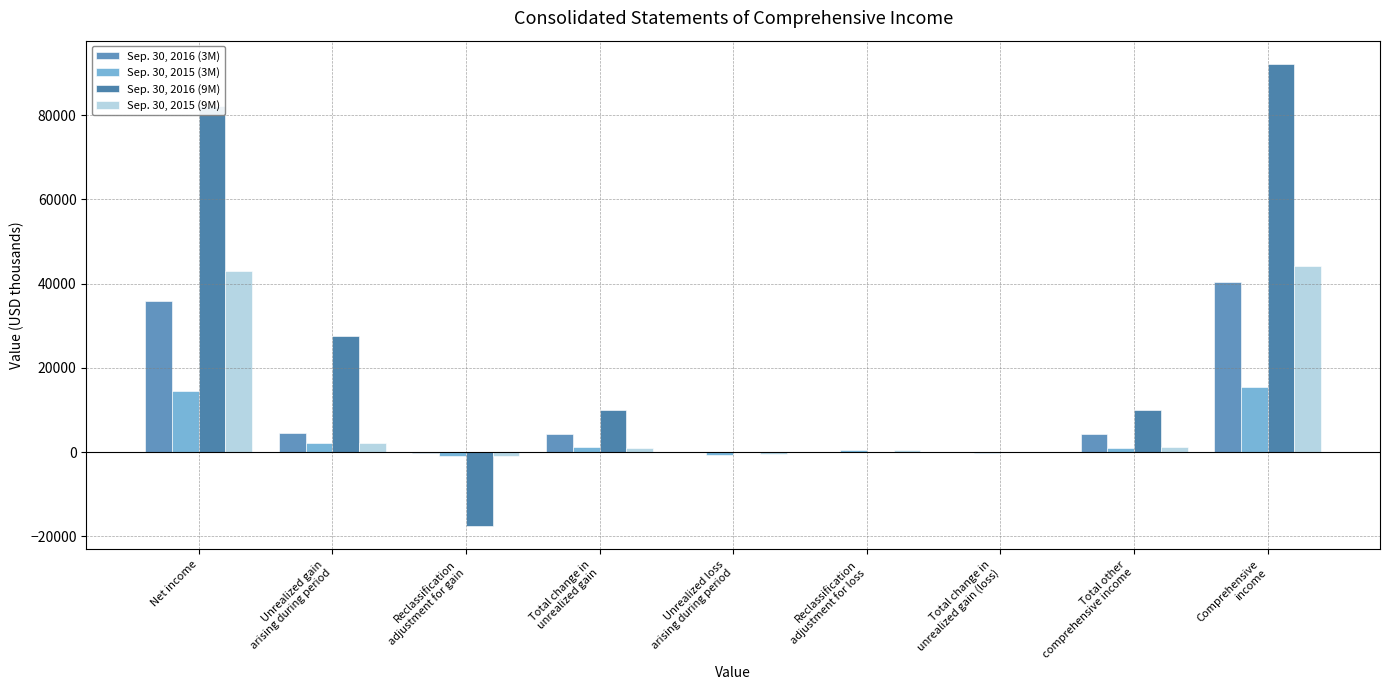

At which label does Sep. 30, 2016 (3M) first exceed 4382?

Net income